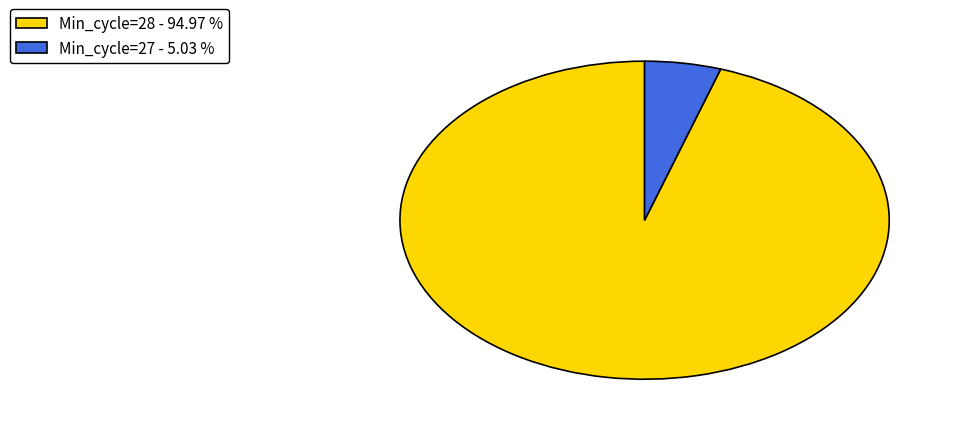

Is Min_cycle=28 - 94.97 % the majority of the pie?

Yes